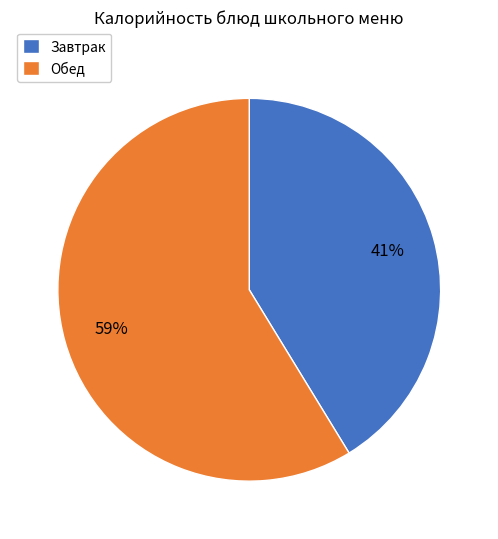

What is the ratio of the value at Завтрак to the value at Обед?

0.7